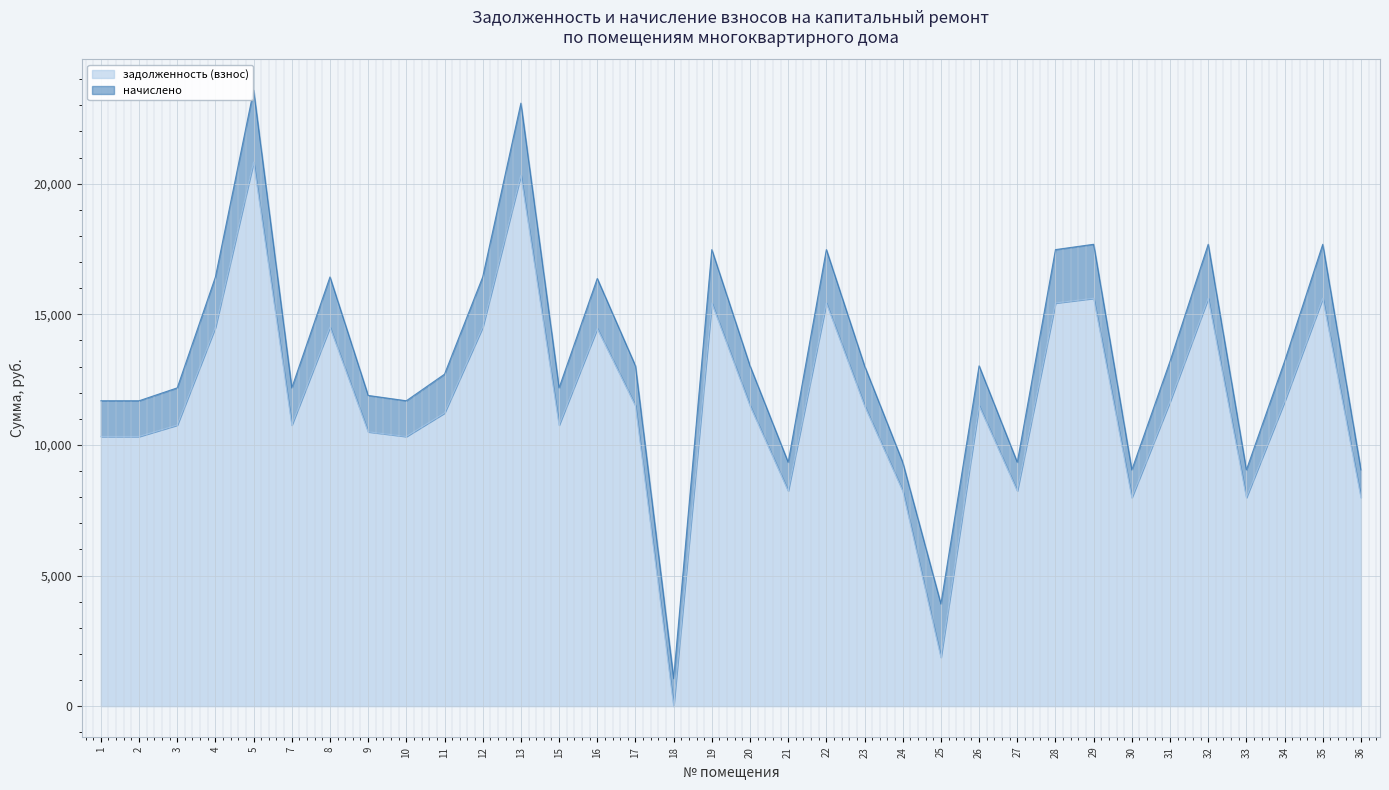

Which label corresponds to the largest value in the chart?

5